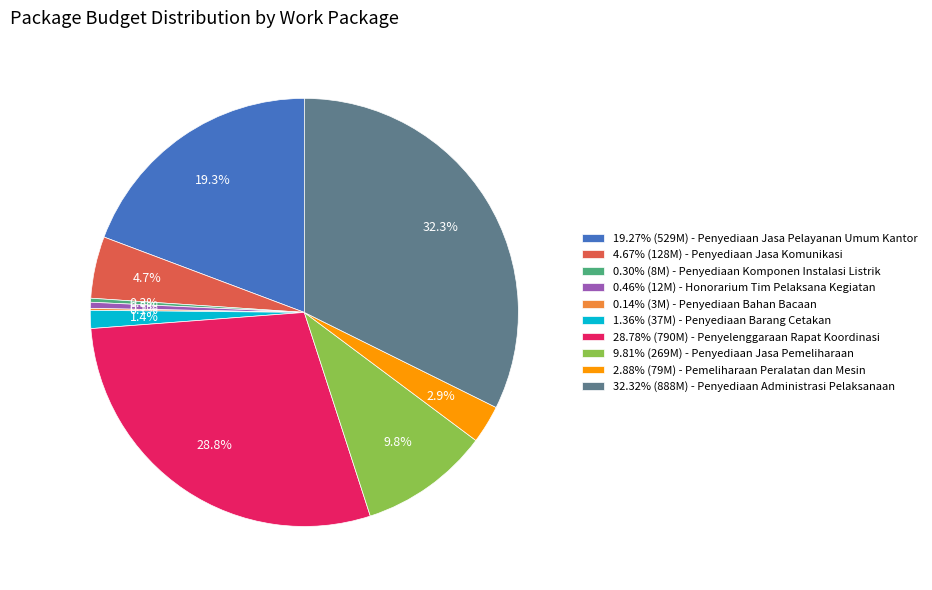

Approximately how many times larger is the value at 19.27% (529M) - Penyediaan Jasa Pelayanan Umum Kantor compared to 28.78% (790M) - Penyelenggaraan Rapat Koordinasi?

0.7